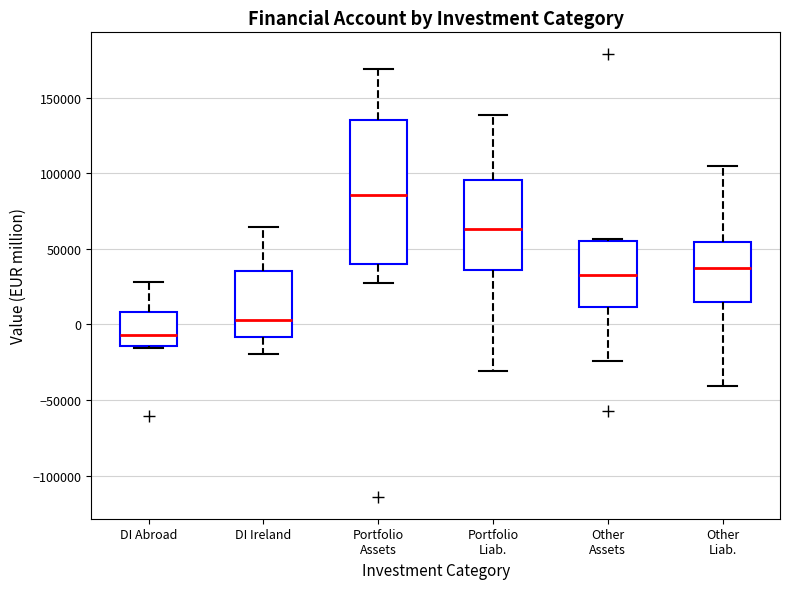

Reading left to right, transcribe this box plot: for each box, give where its median line is, the range the box spans, and where its two whiskers end, as read against the y-axis. The values are not printed on the chart, so give them approximately, as read against the axis.

DI Abroad: median -5000, box -15000 to 10000, whiskers -15000 to 30000
DI Ireland: median 5000, box -10000 to 35000, whiskers -20000 to 65000
Portfolio Assets: median 85000, box 40000 to 135000, whiskers 25000 to 170000
Portfolio Liab.: median 65000, box 35000 to 95000, whiskers -30000 to 140000
Other Assets: median 30000, box 10000 to 55000, whiskers -25000 to 55000 (just above the box's upper edge)
Other Liab.: median 40000, box 15000 to 55000, whiskers -40000 to 105000